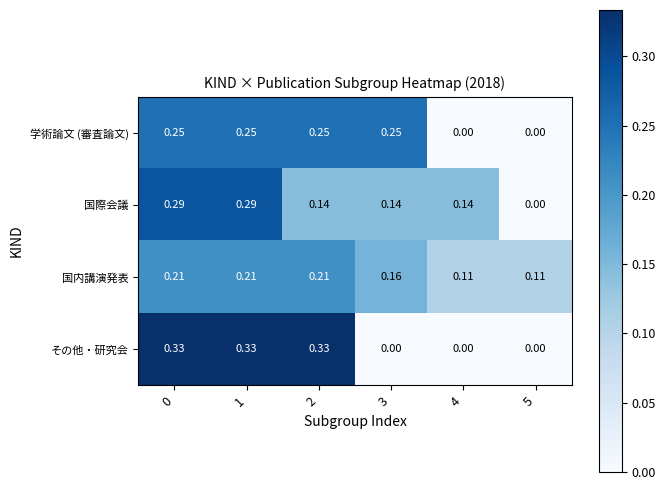

Which series has the largest total across all categories?

国内講演発表